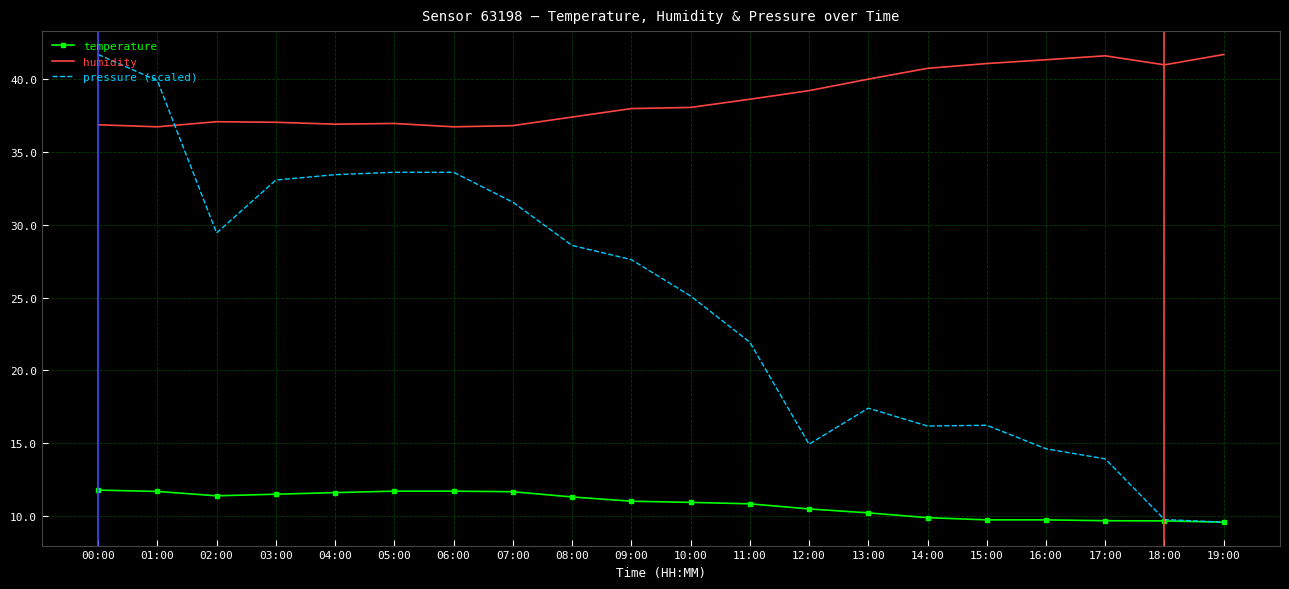

How many values in the pressure (scaled) series exceed 27?

10